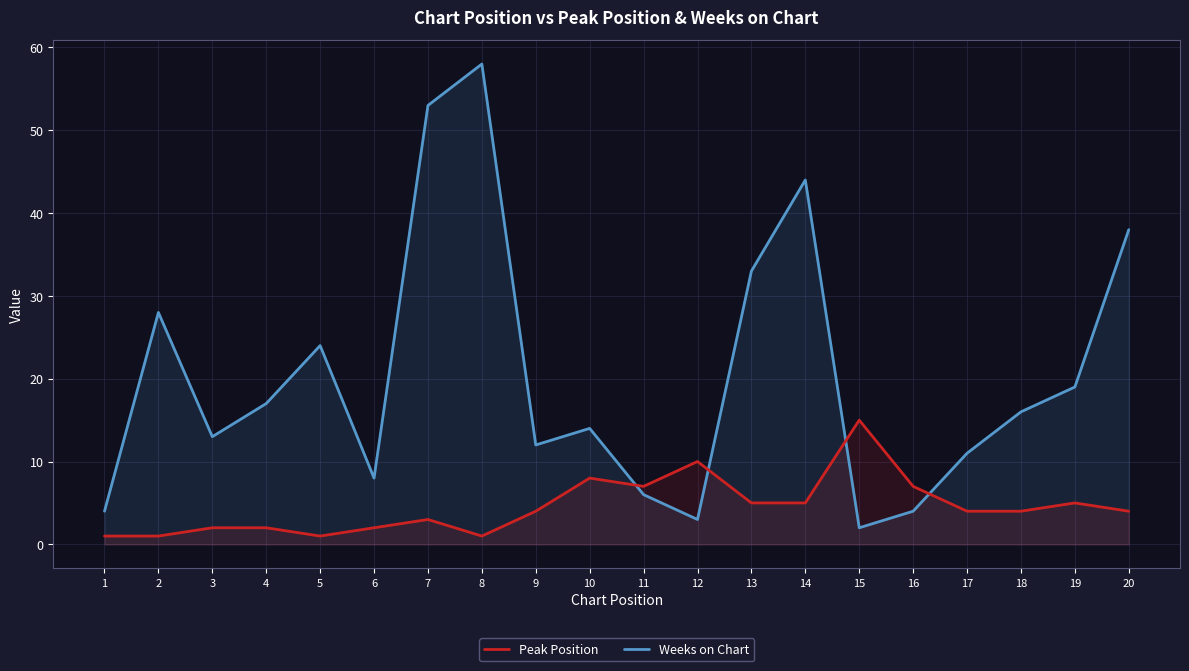

At which category does the chart reach its peak across all series?

8